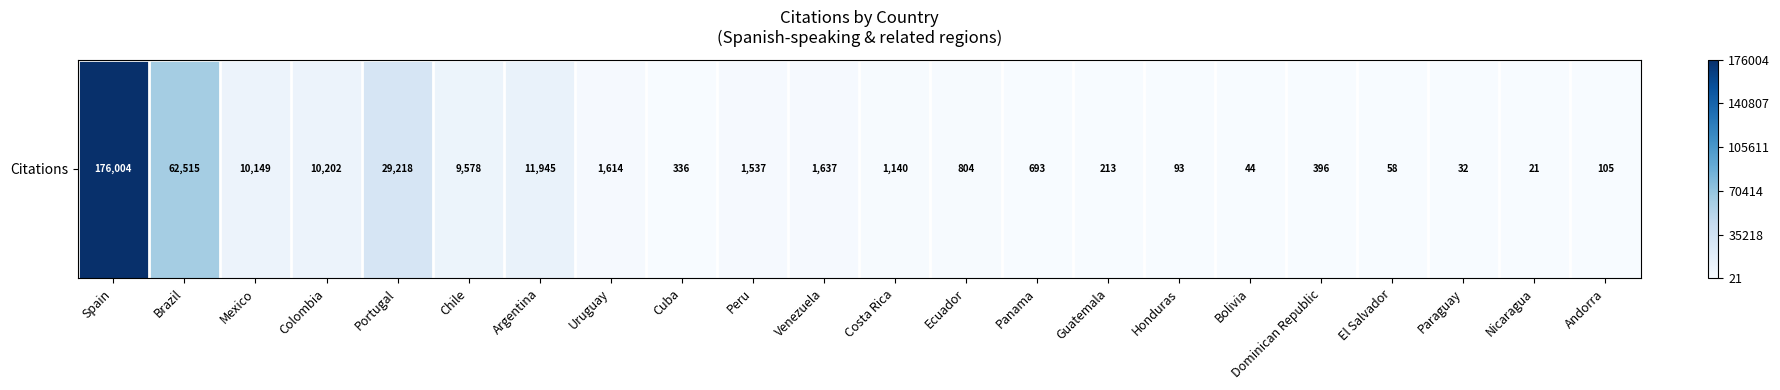

Reading left to right, list all the values displayed in this chart.

176004	62515	10149	10202	29218	9578	11945	1614	336	1537	1637	1140	804	693	213	93	44	396	58	32	21	105